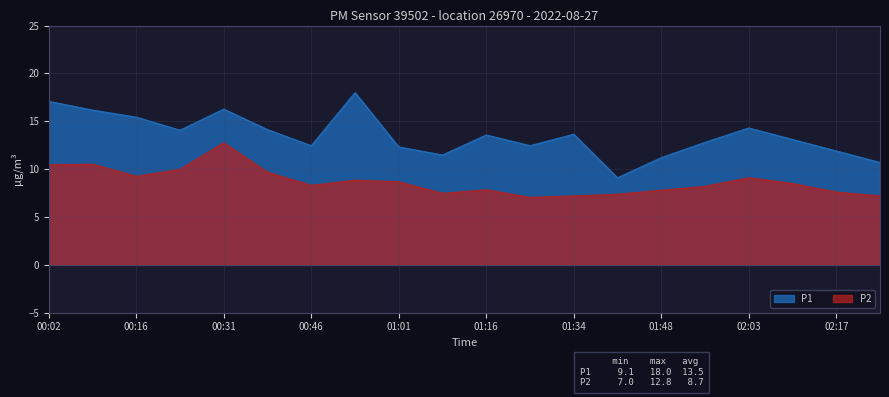

True or false: P2 and P1 cross at least once.

False